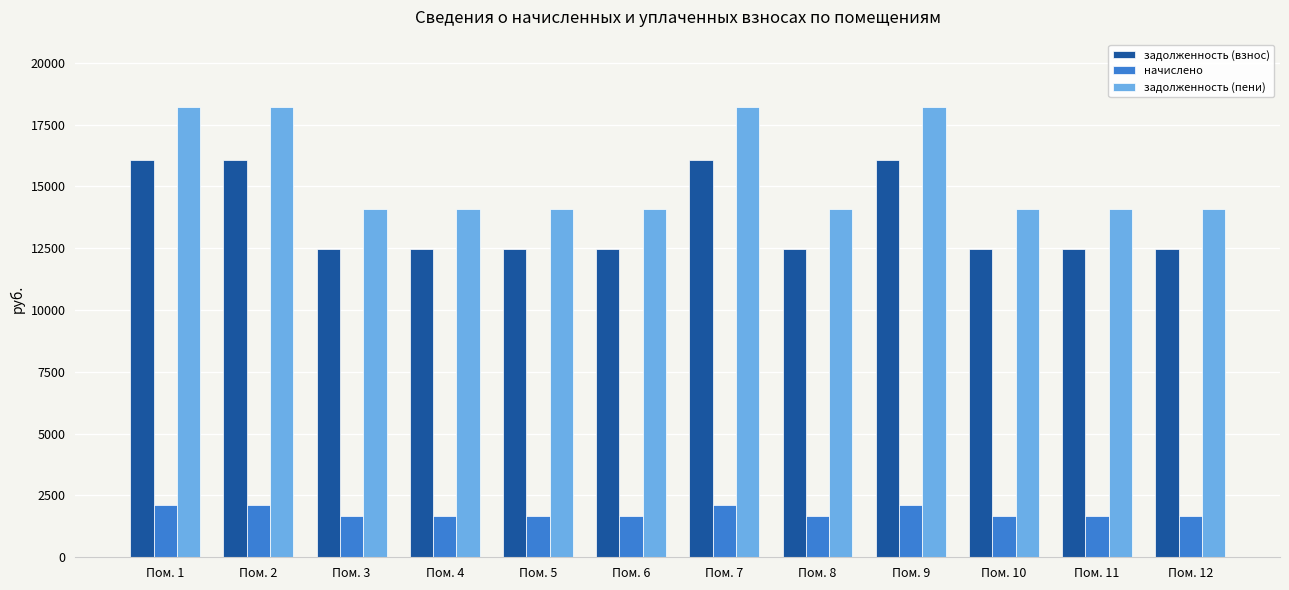

What is the spread (max minus min) of values at Пом. 1?

16075.7